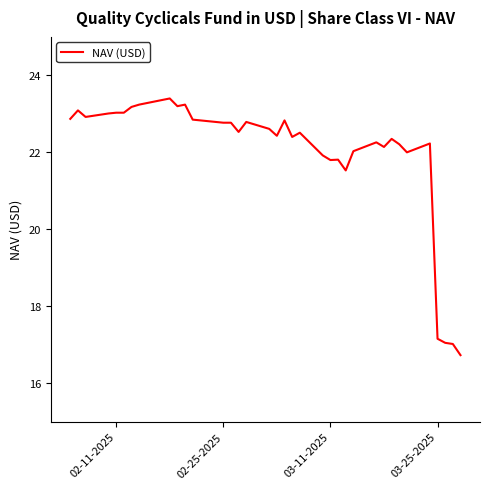

True or false: the data shows 6.6 at 25.

False